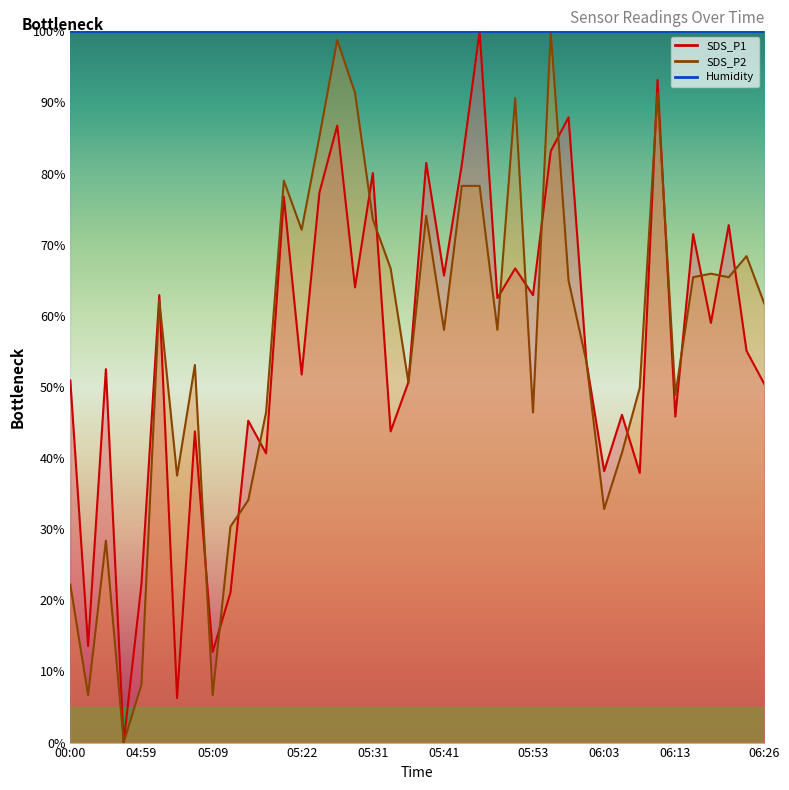

Which series changed the most between 05:41 and 05:56?

SDS_P2